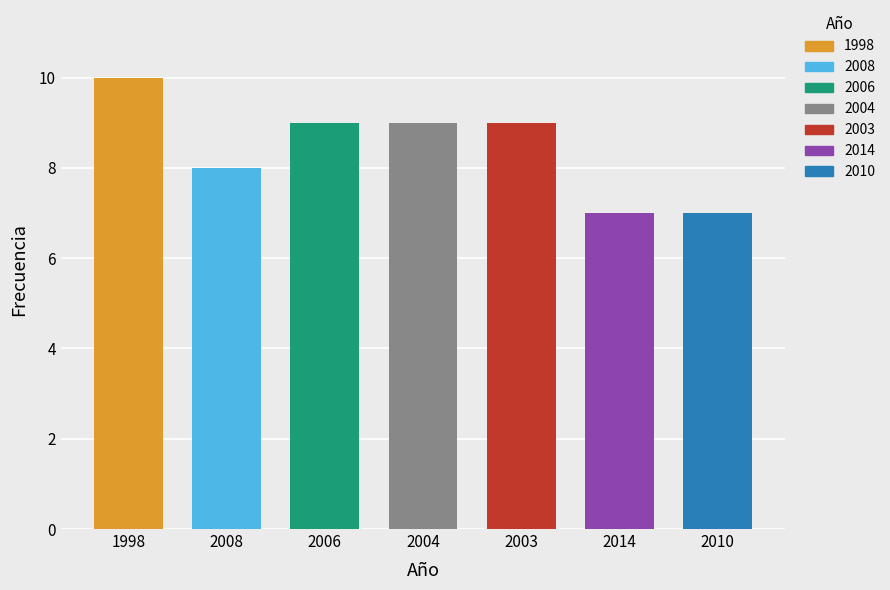

Are the bars horizontal?

No